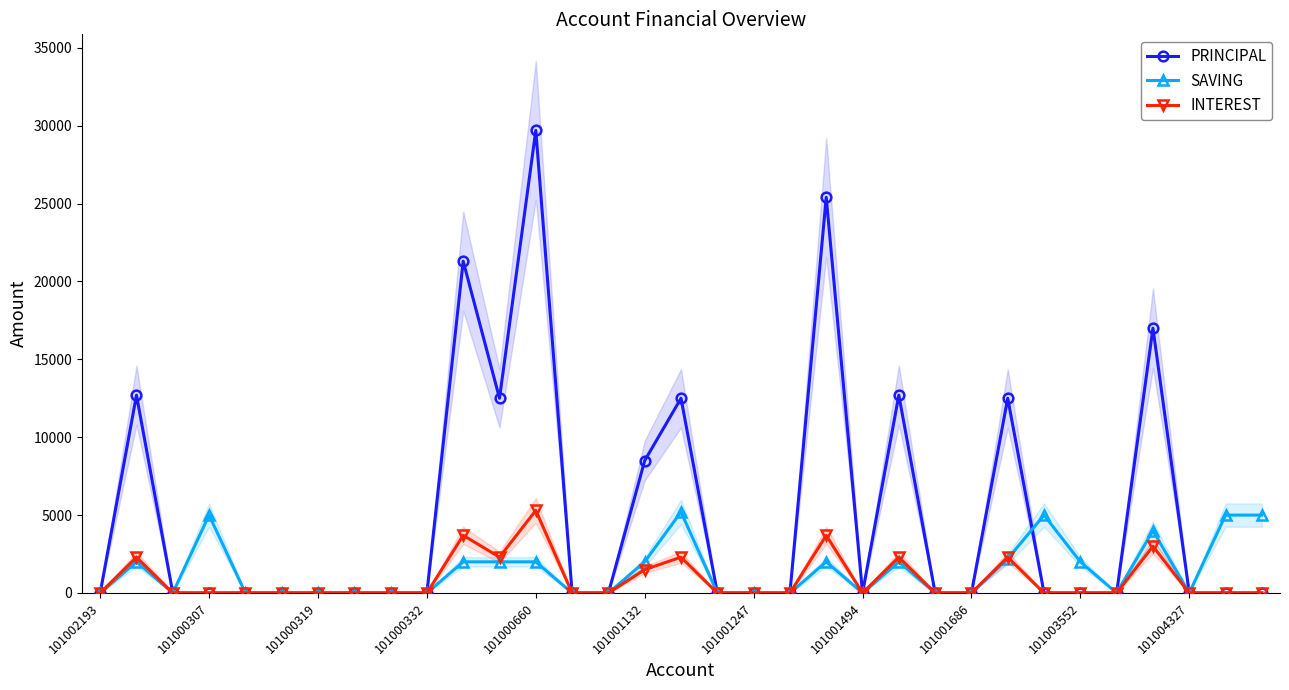

Reading left to right, list all the values displayed in this chart.

PRINCIPAL: 0	12700	0	0	0	0	0	0	0	0	21300	12500	29700	0	0	8500	12500	0	0	0	25400	0	12700	0	0	12500	0	0	0	17000	0	0	0
SAVING: 0	2000	0	5000	0	0	0	0	0	0	2000	2000	2000	0	0	2000	5200	0	0	0	2000	0	2000	0	0	2200	5000	2000	0	4000	0	5000	5000
INTEREST: 0	2300	0	0	0	0	0	0	0	0	3700	2300	5300	0	0	1500	2300	0	0	0	3700	0	2300	0	0	2300	0	0	0	3000	0	0	0